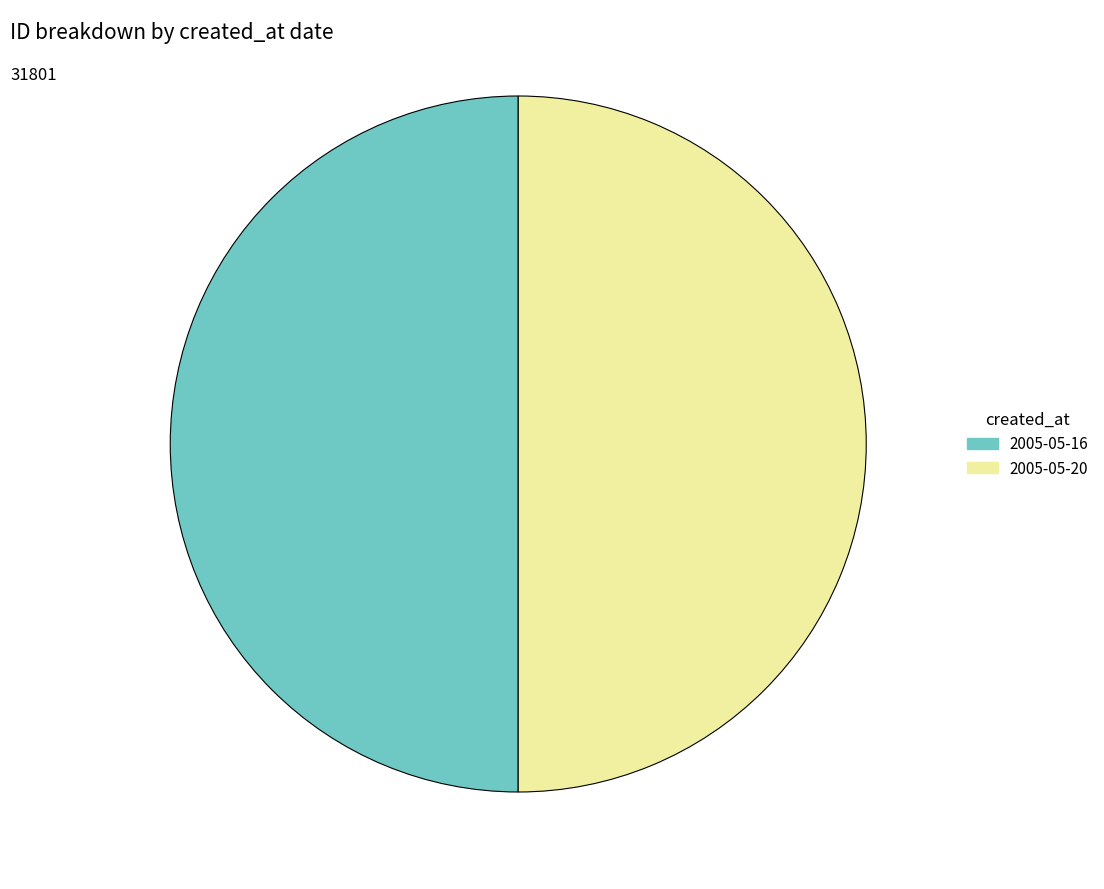

What is the ratio of the value at 2005-05-16 to the value at 2005-05-20?

1.0